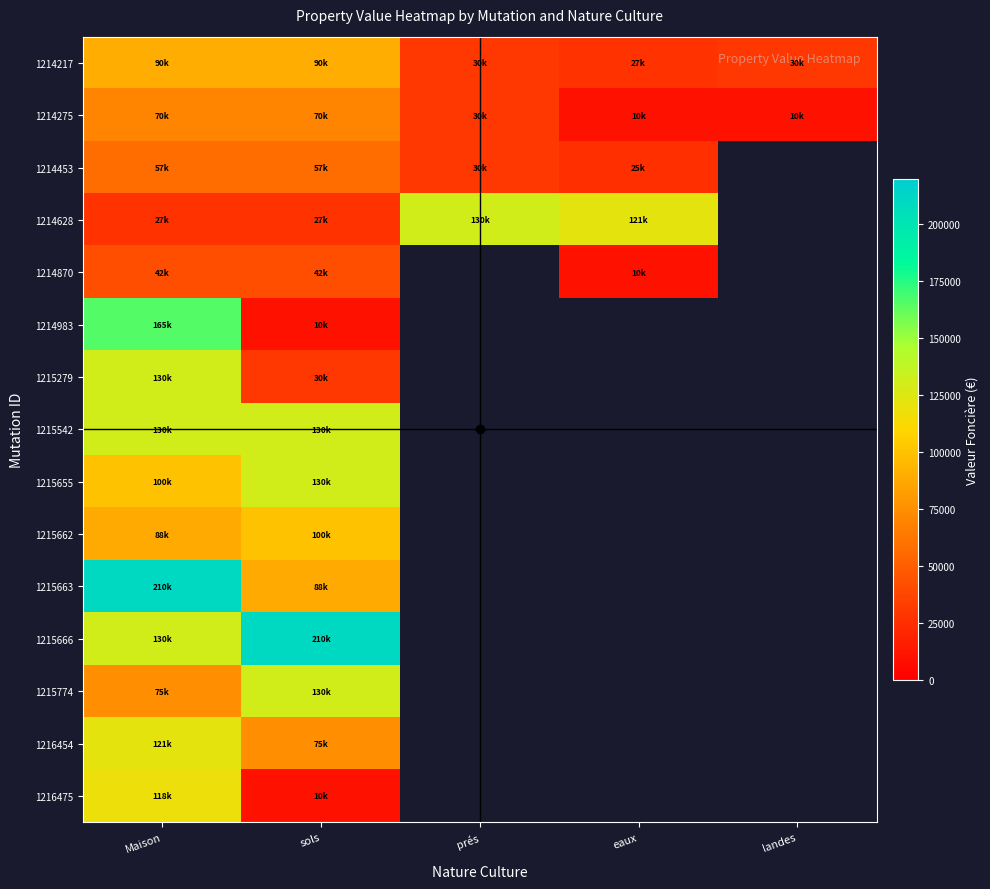

The 1214628 series shows 43871.1 at sols. True or false?

False